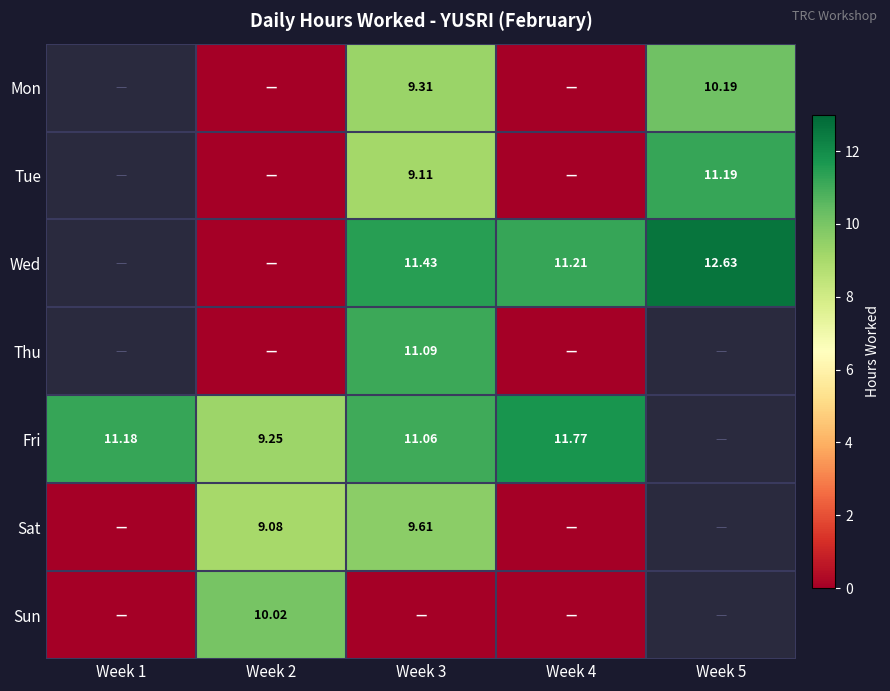

What is the difference between the maximum and minimum values in the Sun series?

10.0